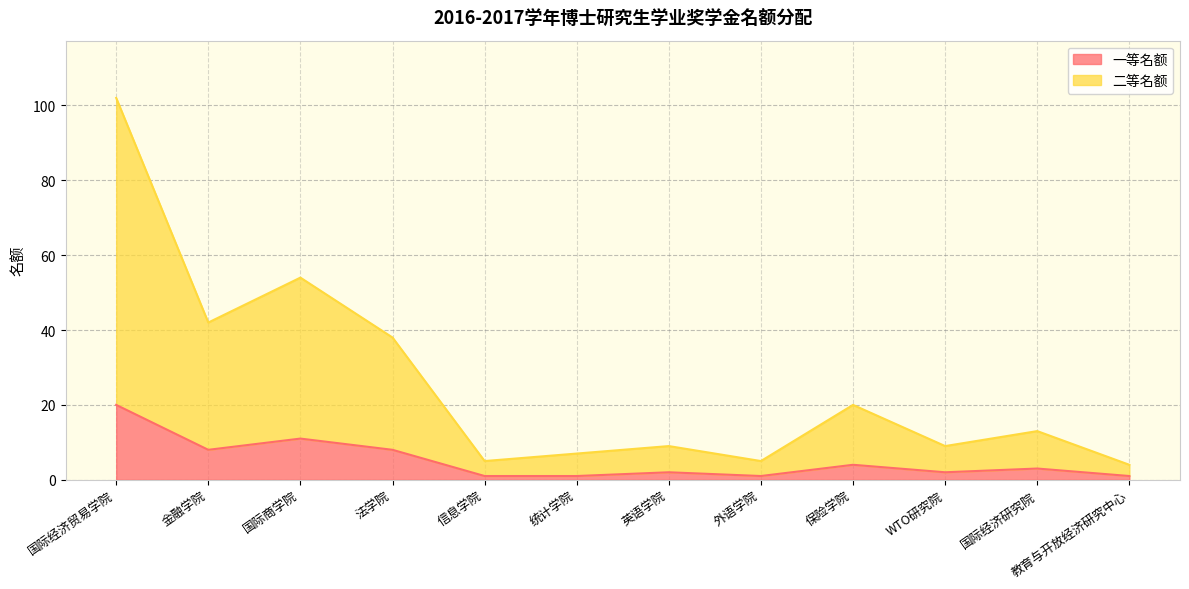

Does the chart have visible grid lines?

Yes